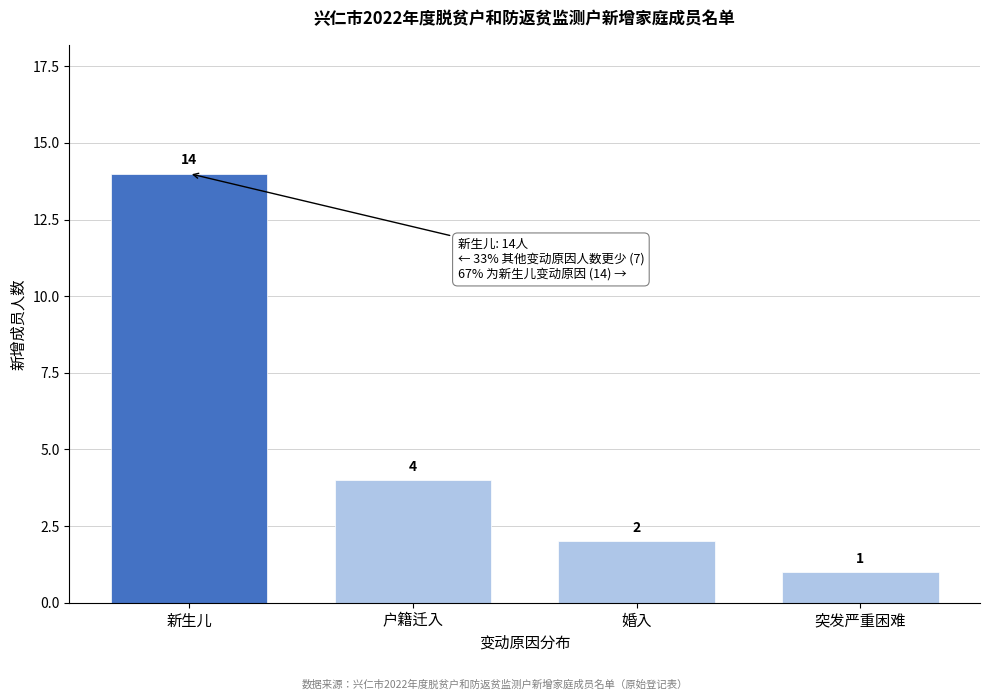

Reading left to right, transcribe all the data shown in this chart.

新生儿=14	户籍迁入=4	婚入=2	突发严重困难=1